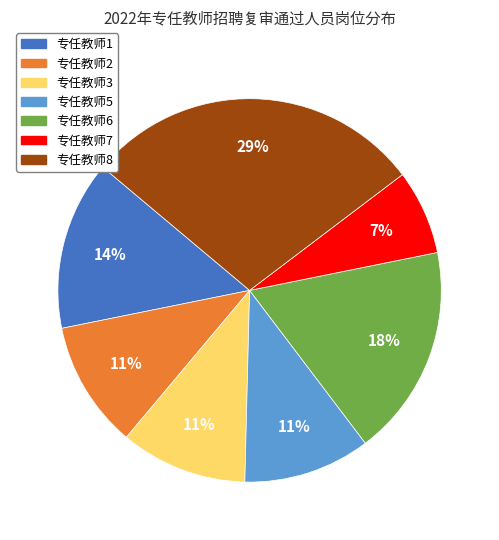

Which slice is the smallest?

专任教师7